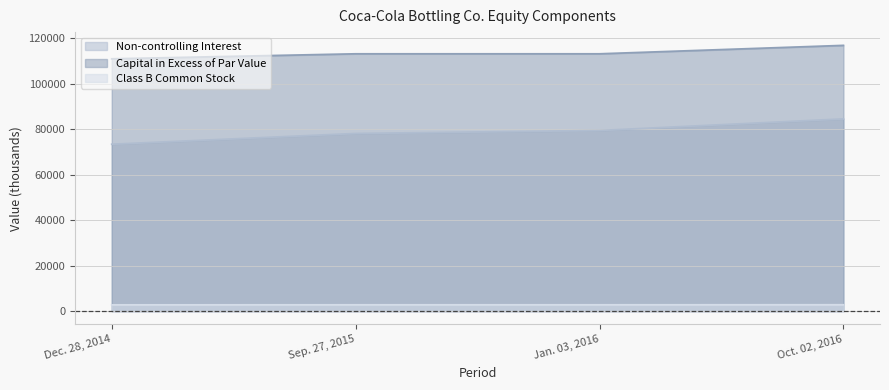

What is the value of the Class B Common Stock point at the 3rd from the left?

2777